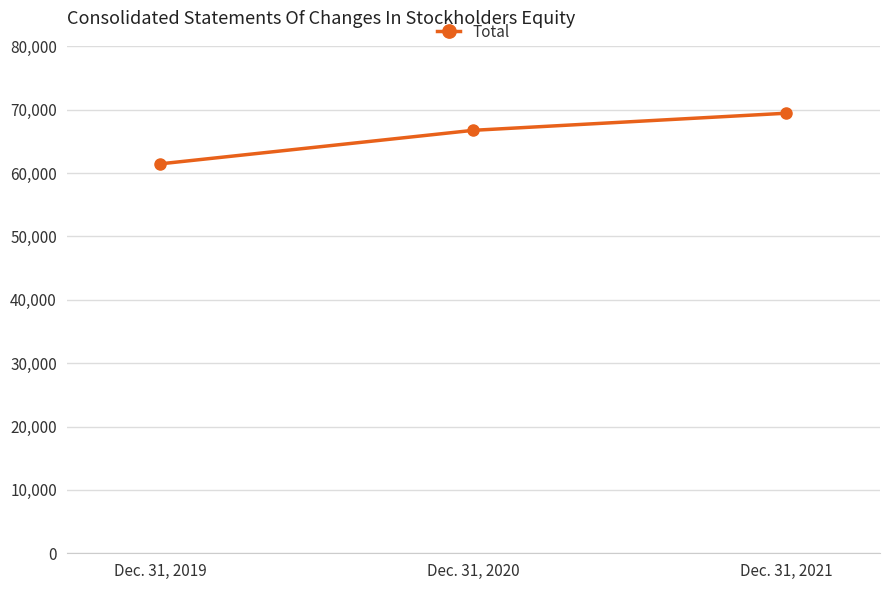

Is it true that the value at Dec. 31, 2021 is 69429?

True